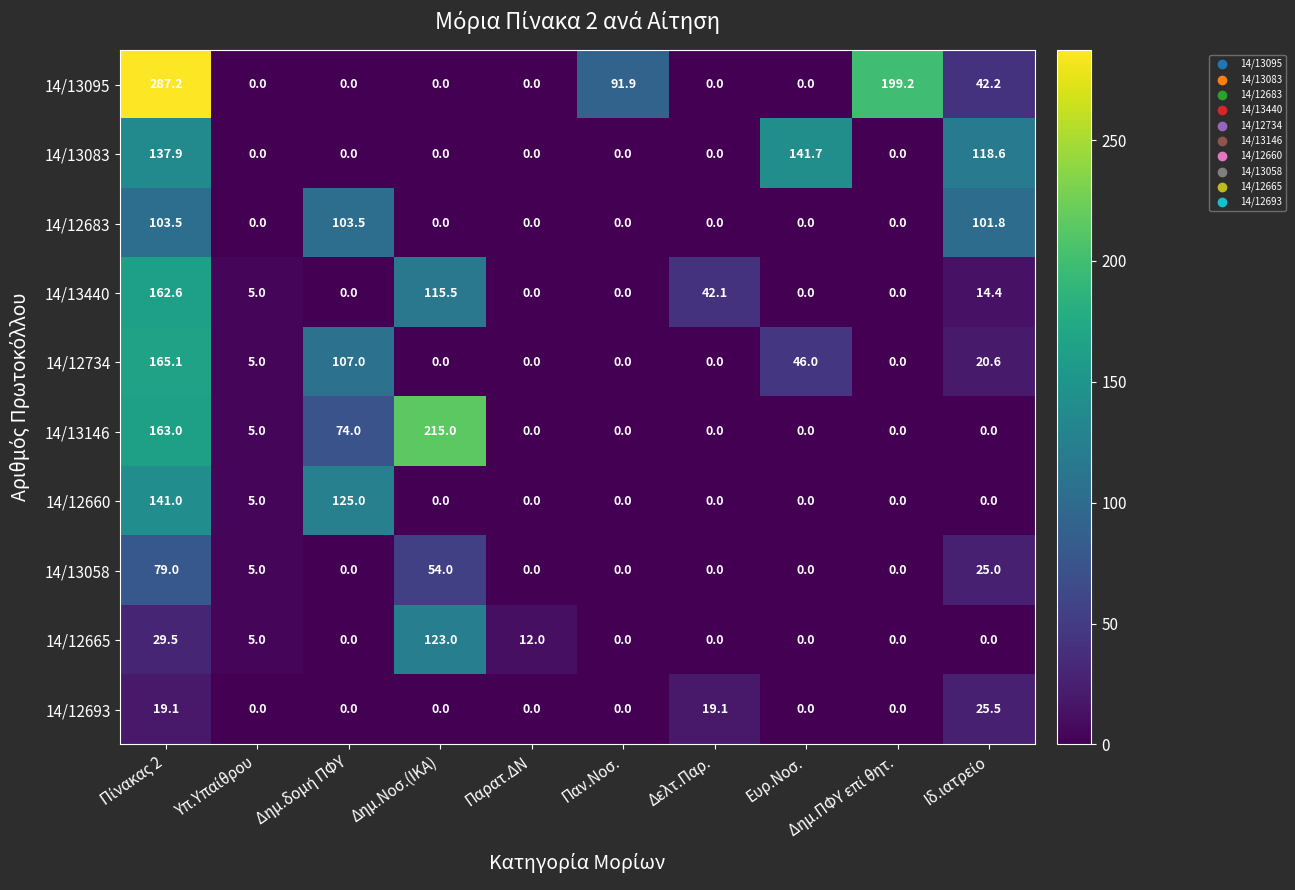

Which category has the highest value in the 14/13146 series?

Δημ.Νοσ.(ΙΚΑ)